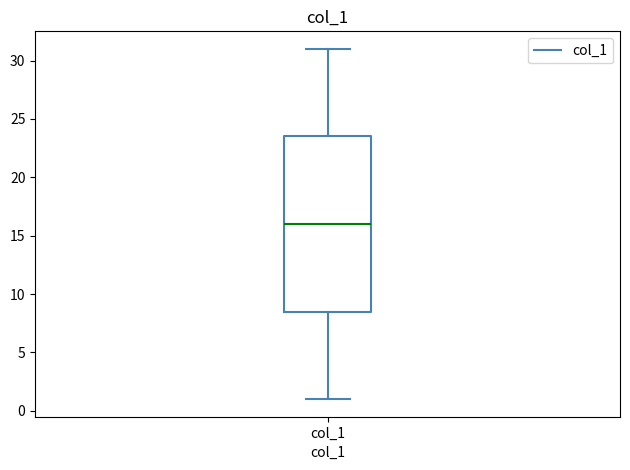

Transcribe this box plot: give where the median line is, the range the box spans, and where the two whiskers end, as read against the y-axis. The values are not printed on the chart, so give them approximately, as read against the axis.

median 16.0, box 8.5 to 23.5, whiskers 1.0 to 31.0